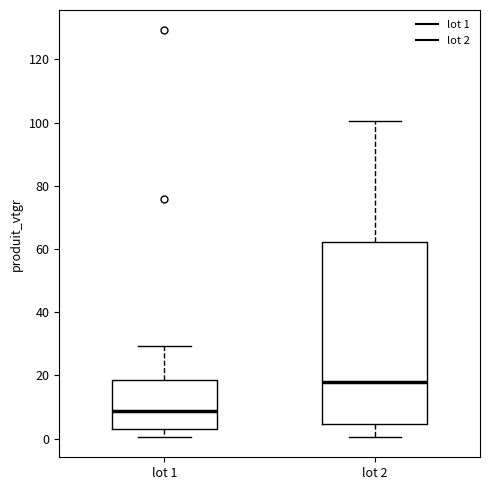

Which box is the tallest, from its lower edge to its upper edge?

lot 2